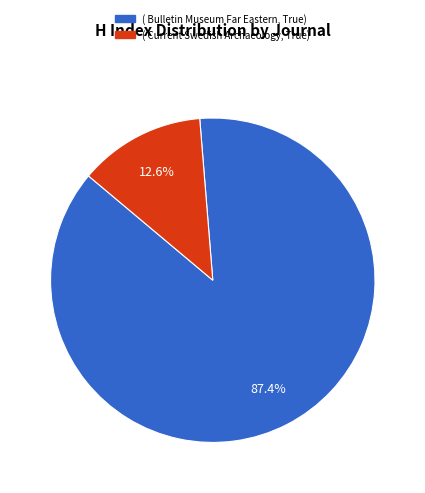

Is there any slice that represents more than half of the pie?

Yes